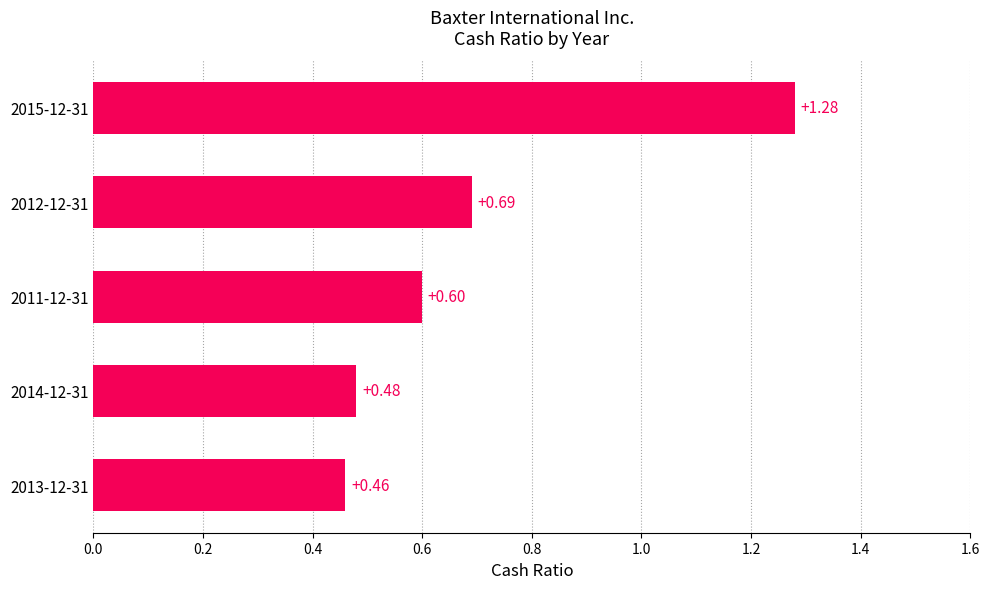

At which category does the chart reach its peak across all series?

2015-12-31